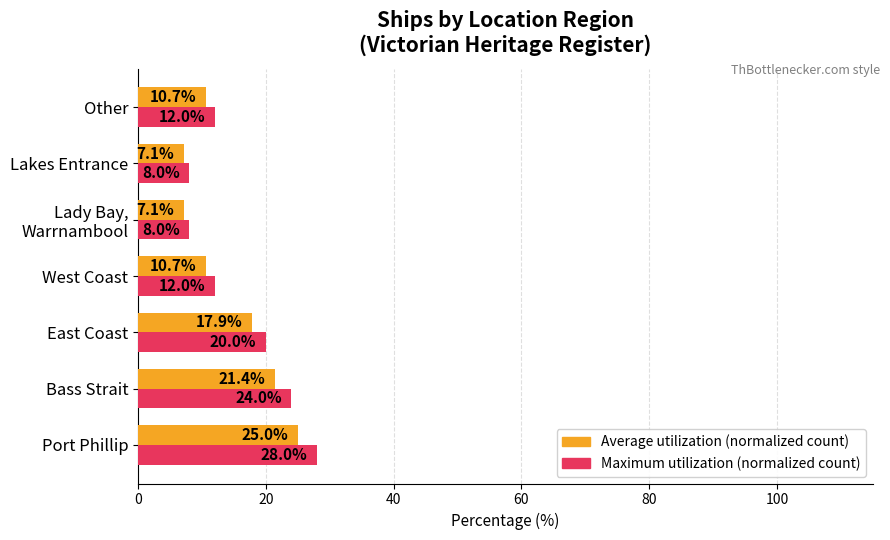

What is the spread (max minus min) of values at East Coast?

2.1